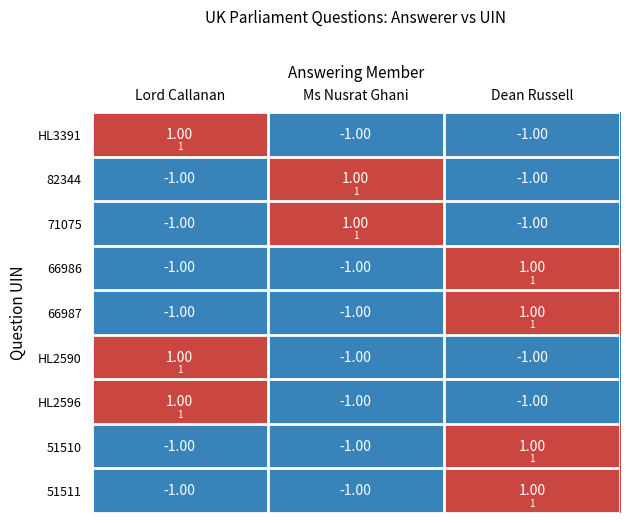

How many data points in 51510 are above -1?

1